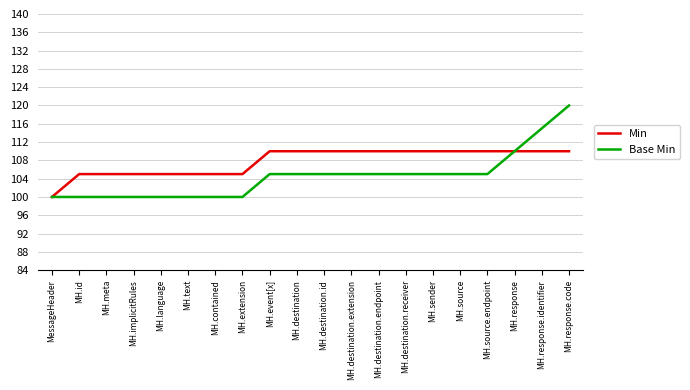

What position from the left is MH.destination.extension?

12